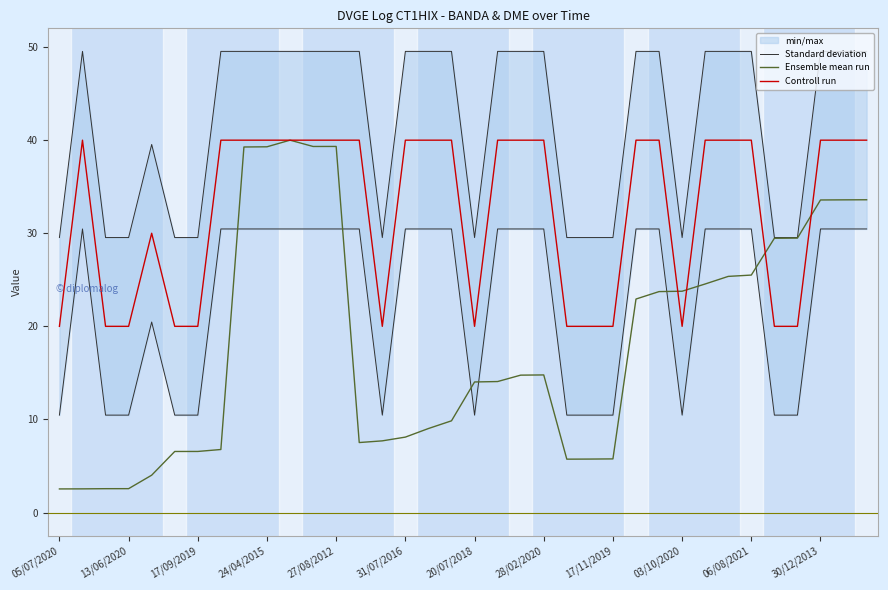

Is it true that Ensemble mean run equals 8.1 at 31/07/2016?

True